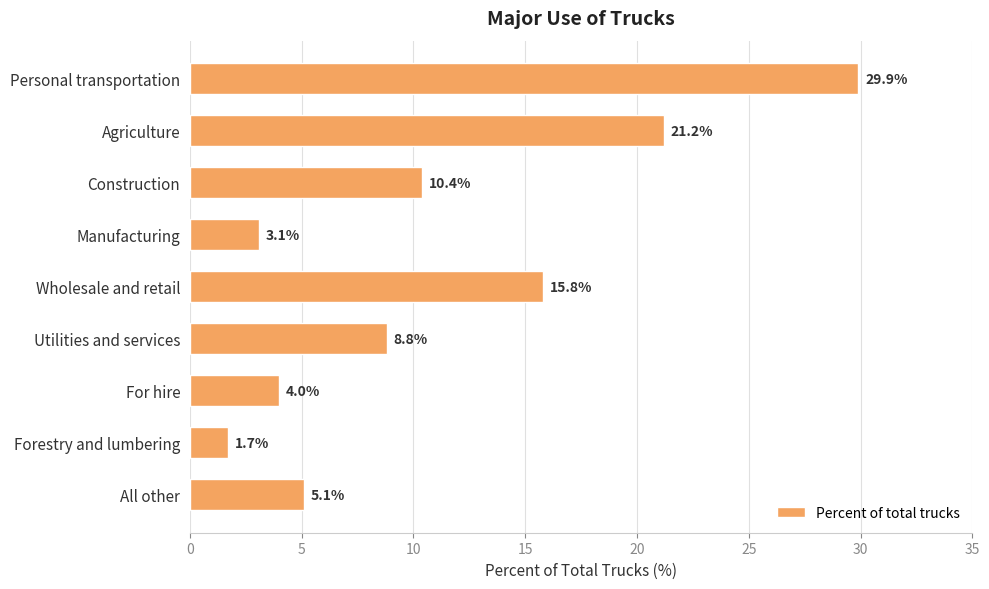

How many data points are less than 8?

4